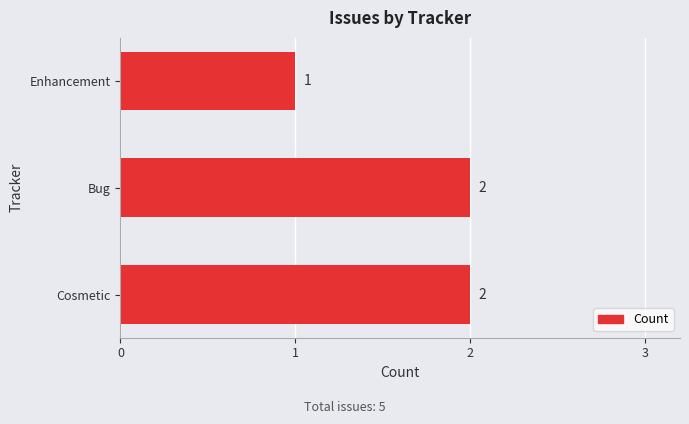

How many values are between 1 and 2?

3